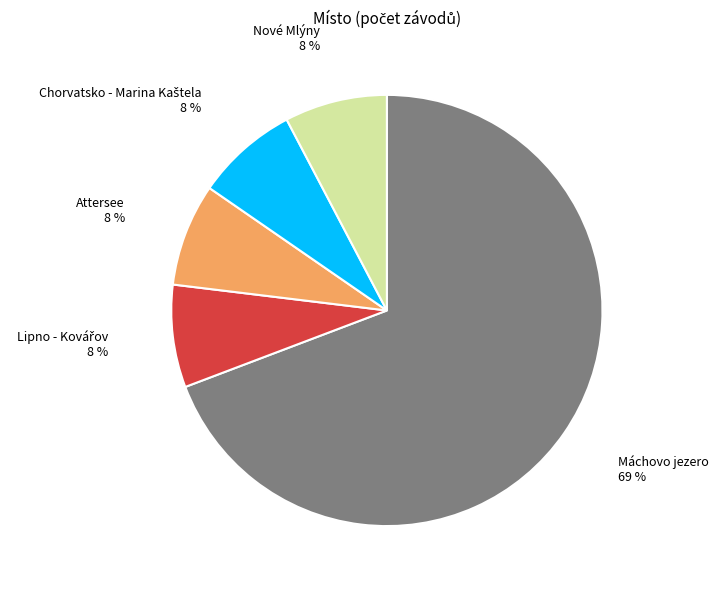

To the nearest percent, what is the average slice percentage?

20%